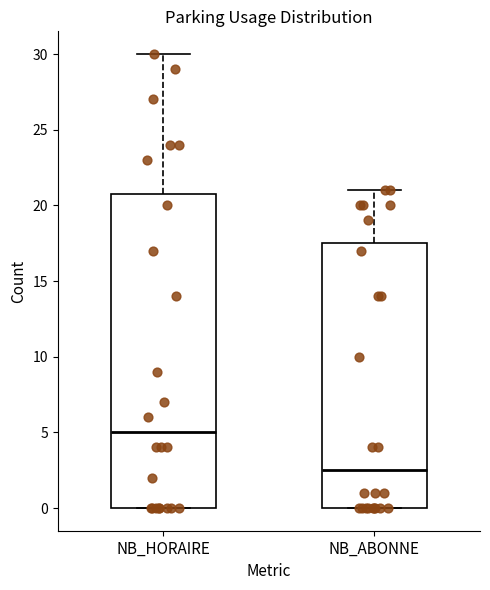

Reading left to right, read every box against the y-axis: the position of its median line, the range the box covers, and the ends of its whiskers. The values are not printed on the chart, so give them approximately, as read against the axis.

NB_HORAIRE: median 5.0, box 0.0 to 21.0, whiskers 0.0 to 30.0
NB_ABONNE: median 2.5, box 0.0 to 17.5, whiskers 0.0 to 21.0